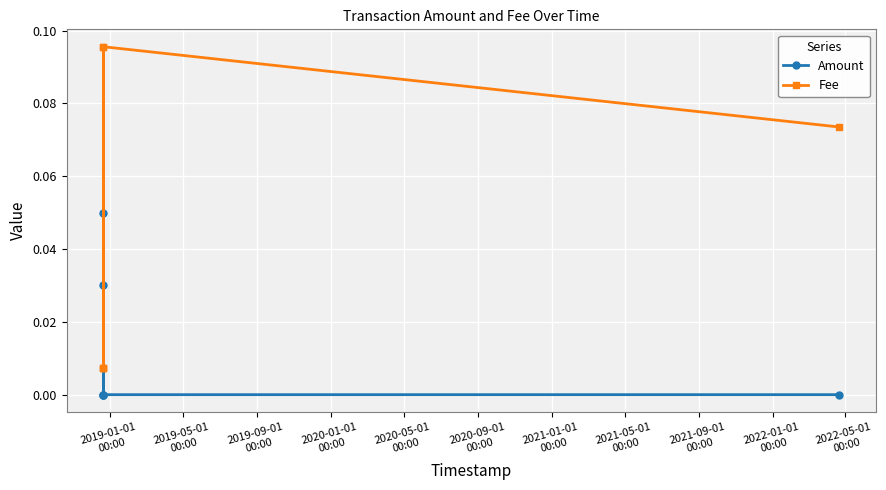

True or false: Amount and Fee intersect in this chart.

True